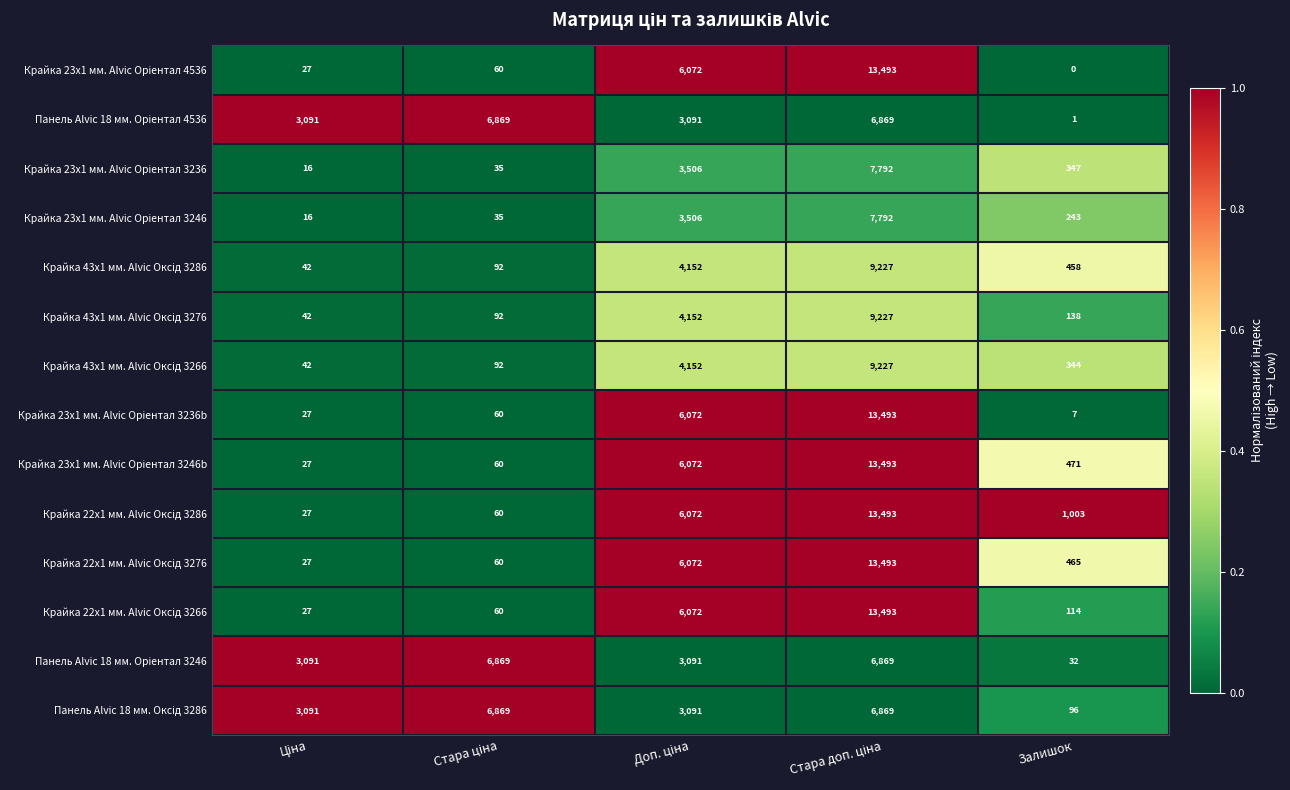

What is the difference between the highest and lowest values at Залишок?

1003